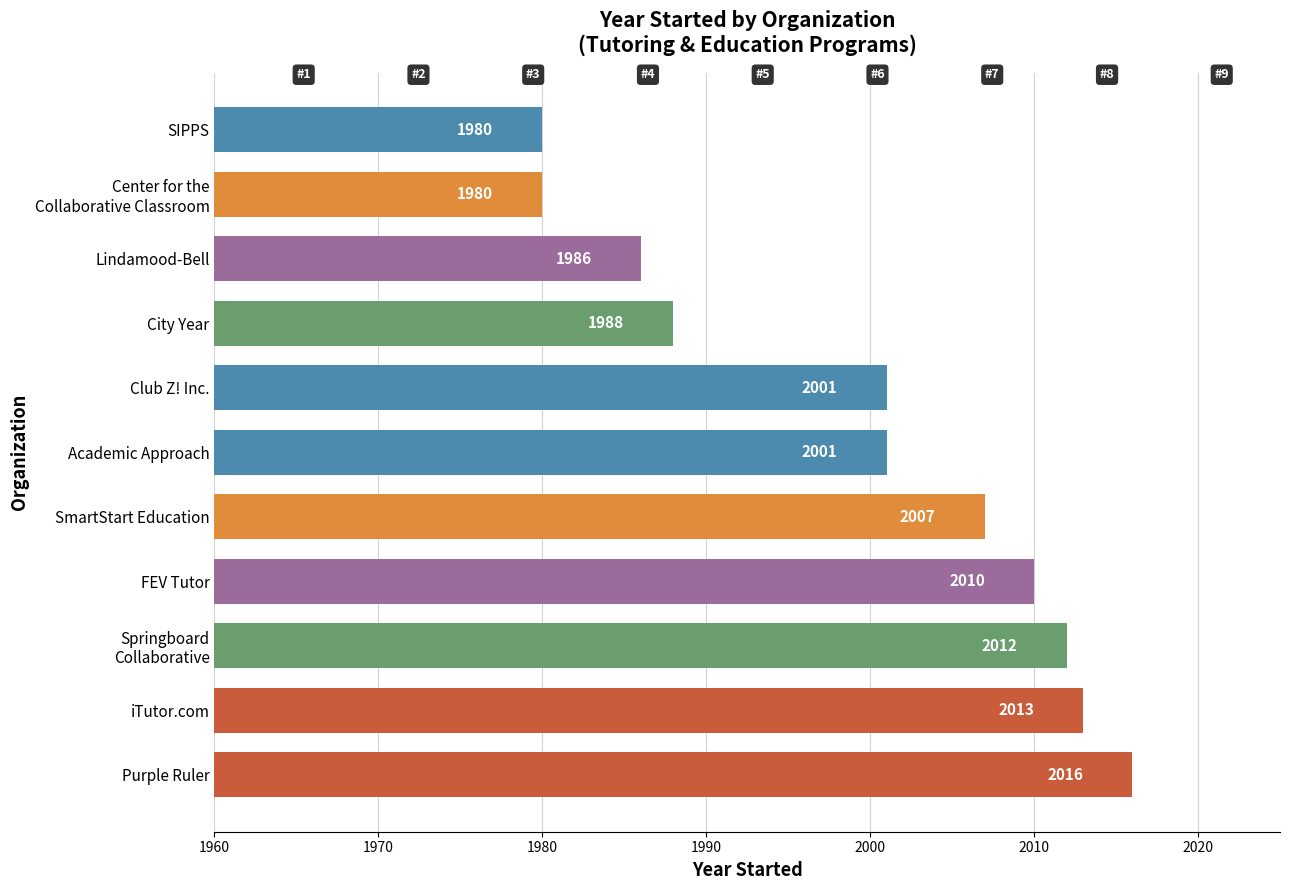

Read the value at SIPPS, to the nearest 10.

1980